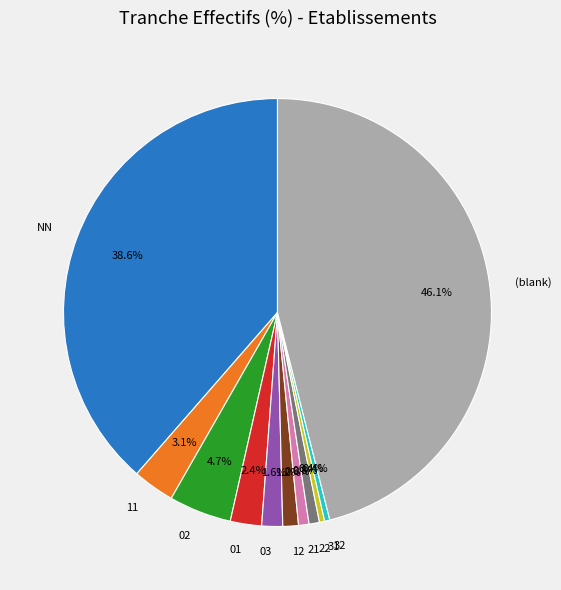

Which has a higher value, 02 or 03?

02